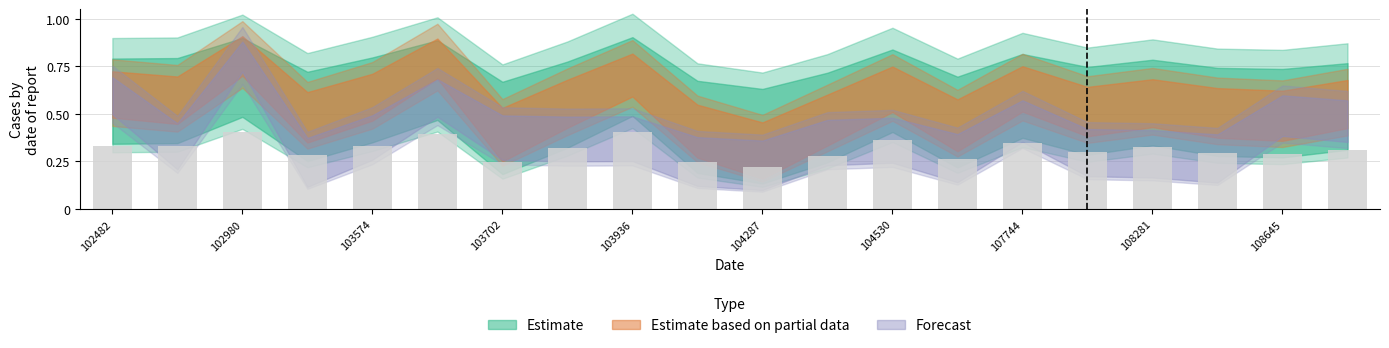

What is the sum of all values?

6.3